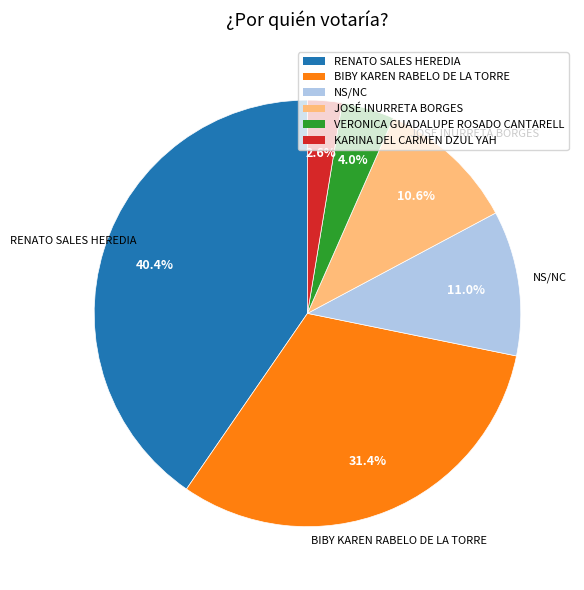

Is there any slice that represents more than half of the pie?

No